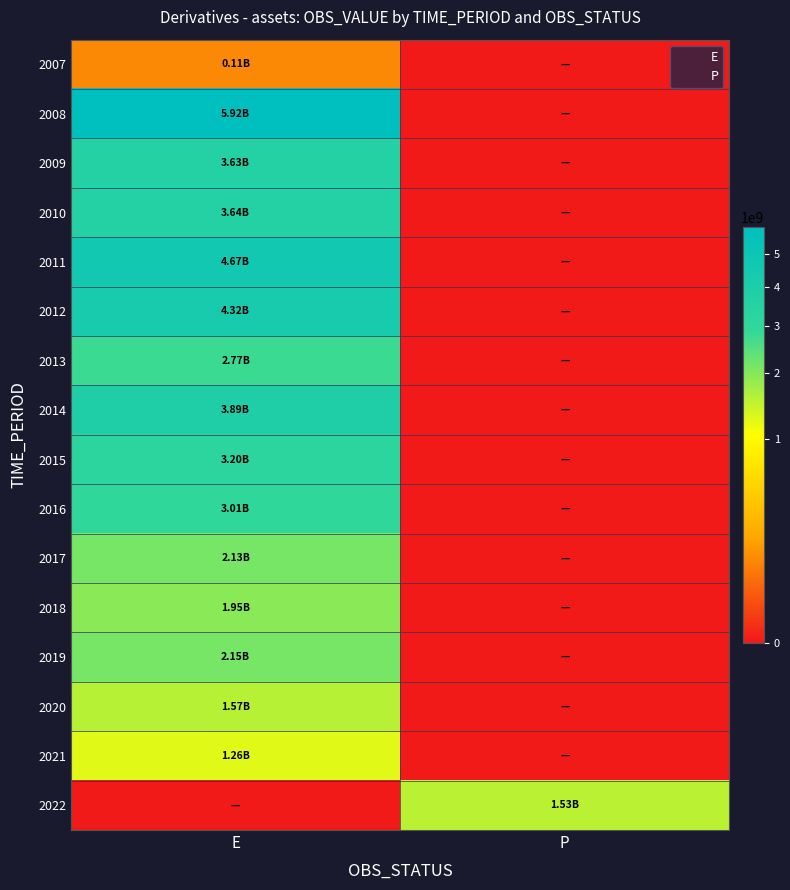

What is the total value across all series at E?

44215799959.3